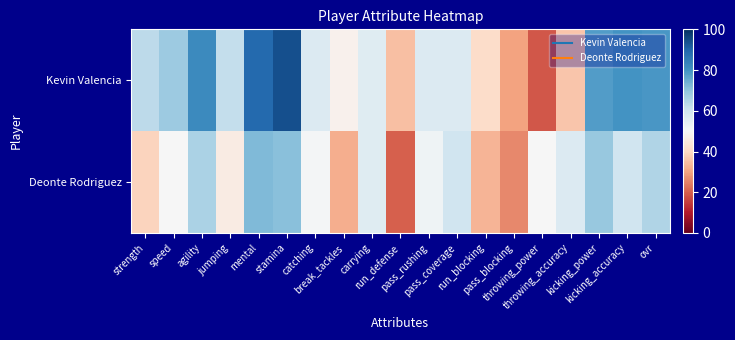

Which series has the largest total across all categories?

Kevin Valencia